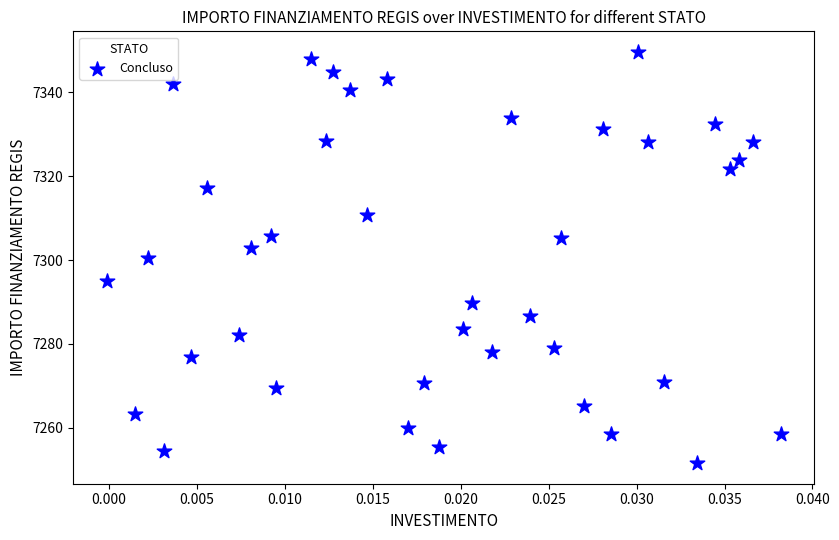

What is the range of Y values (max minus min)?

98.1